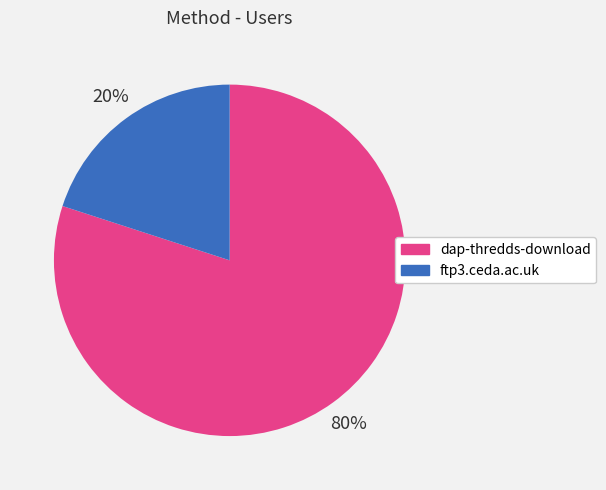

Rank the categories by value from highest to lowest.

dap-thredds-download, ftp3.ceda.ac.uk